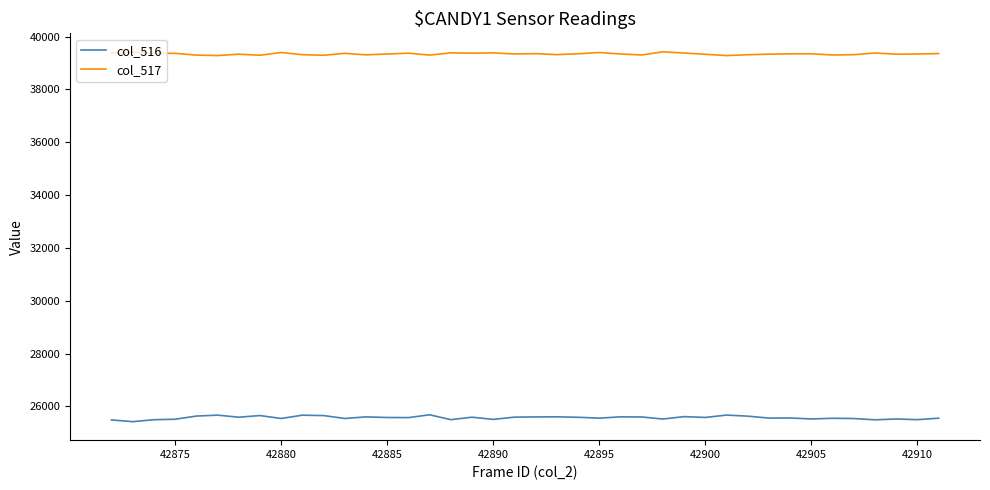

True or false: col_516 and col_517 intersect in this chart.

False